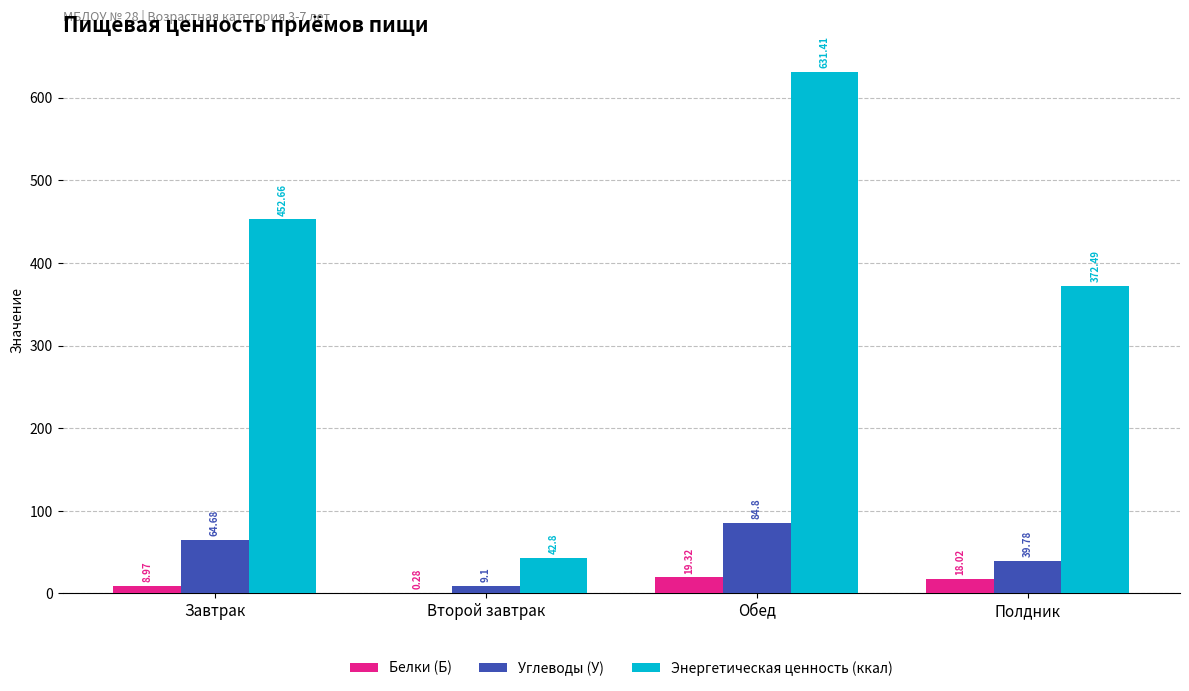

Which series has the largest total across all categories?

Энергетическая ценность (ккал)